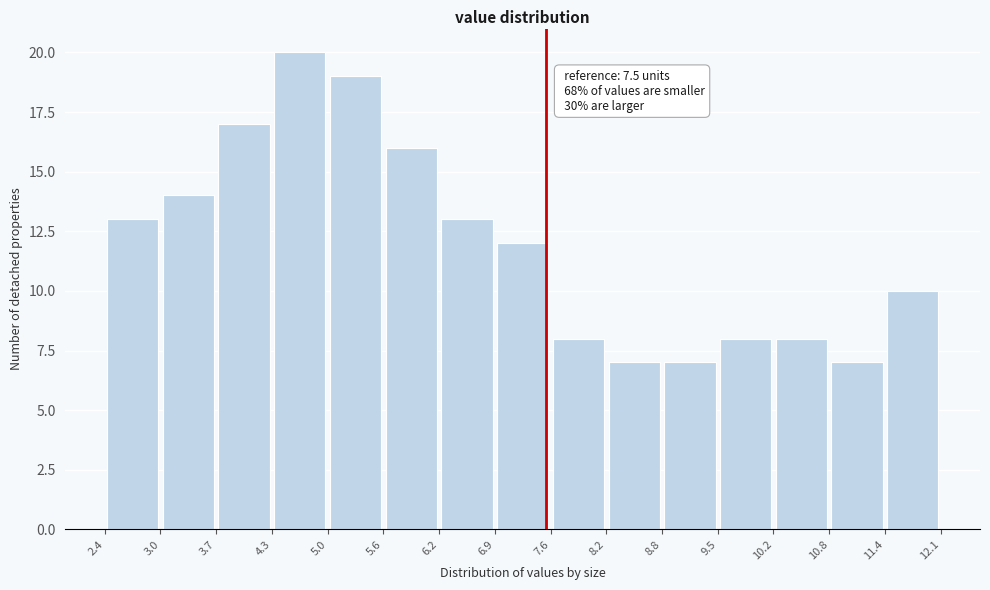

Which range on the x-axis has the tallest bar?

4.3 to 5.0